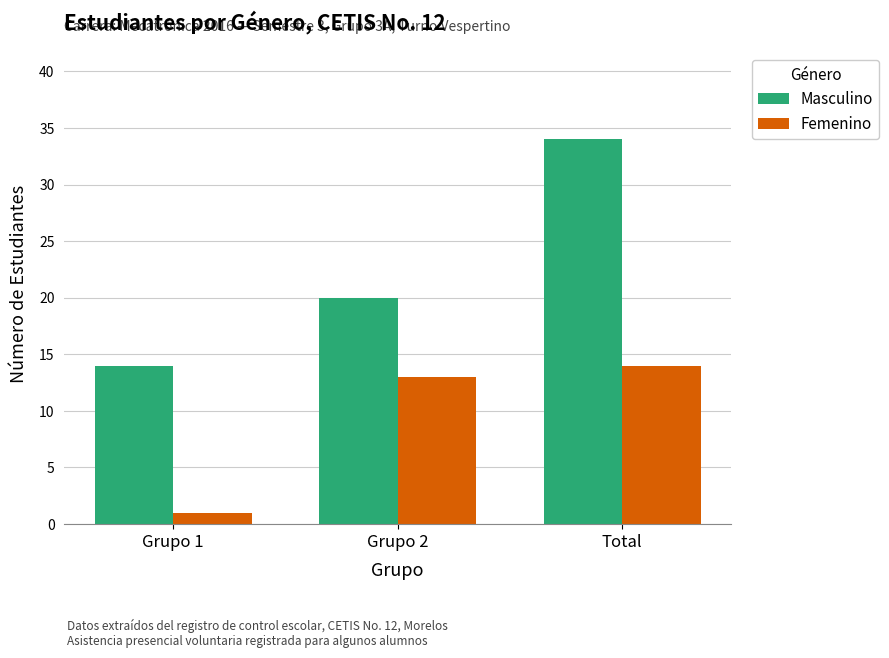

At which category does the chart reach its peak across all series?

Total